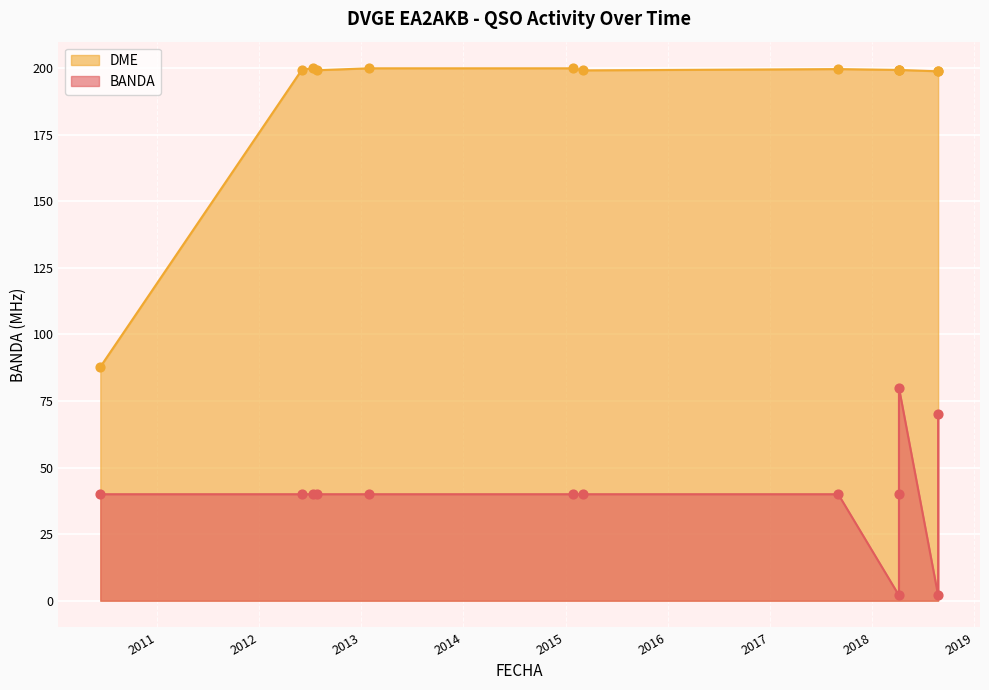

Approximately how many times larger is the value at 25/08/2018 compared to 07/04/2018?

1.0